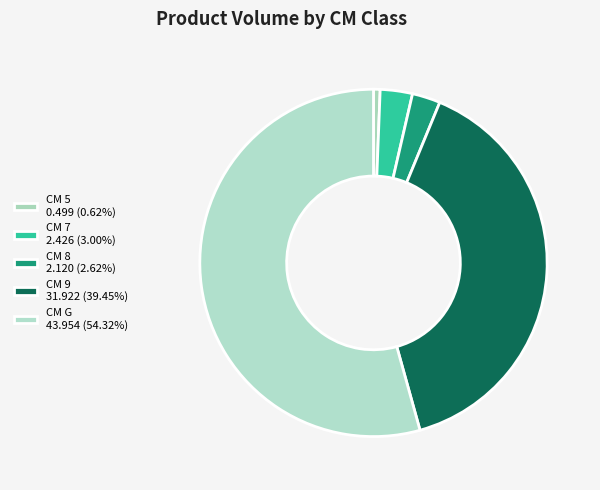

Rank the categories by value from lowest to highest.

5, 8, 7, 9, G